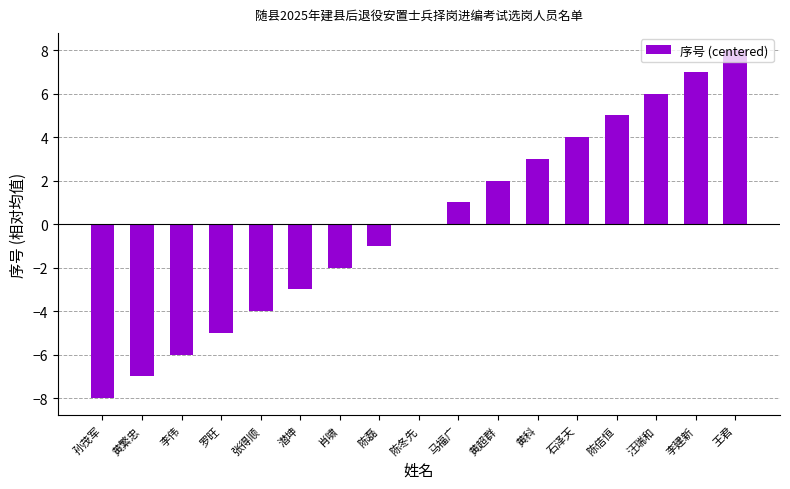

Which label corresponds to the largest value in the chart?

王君